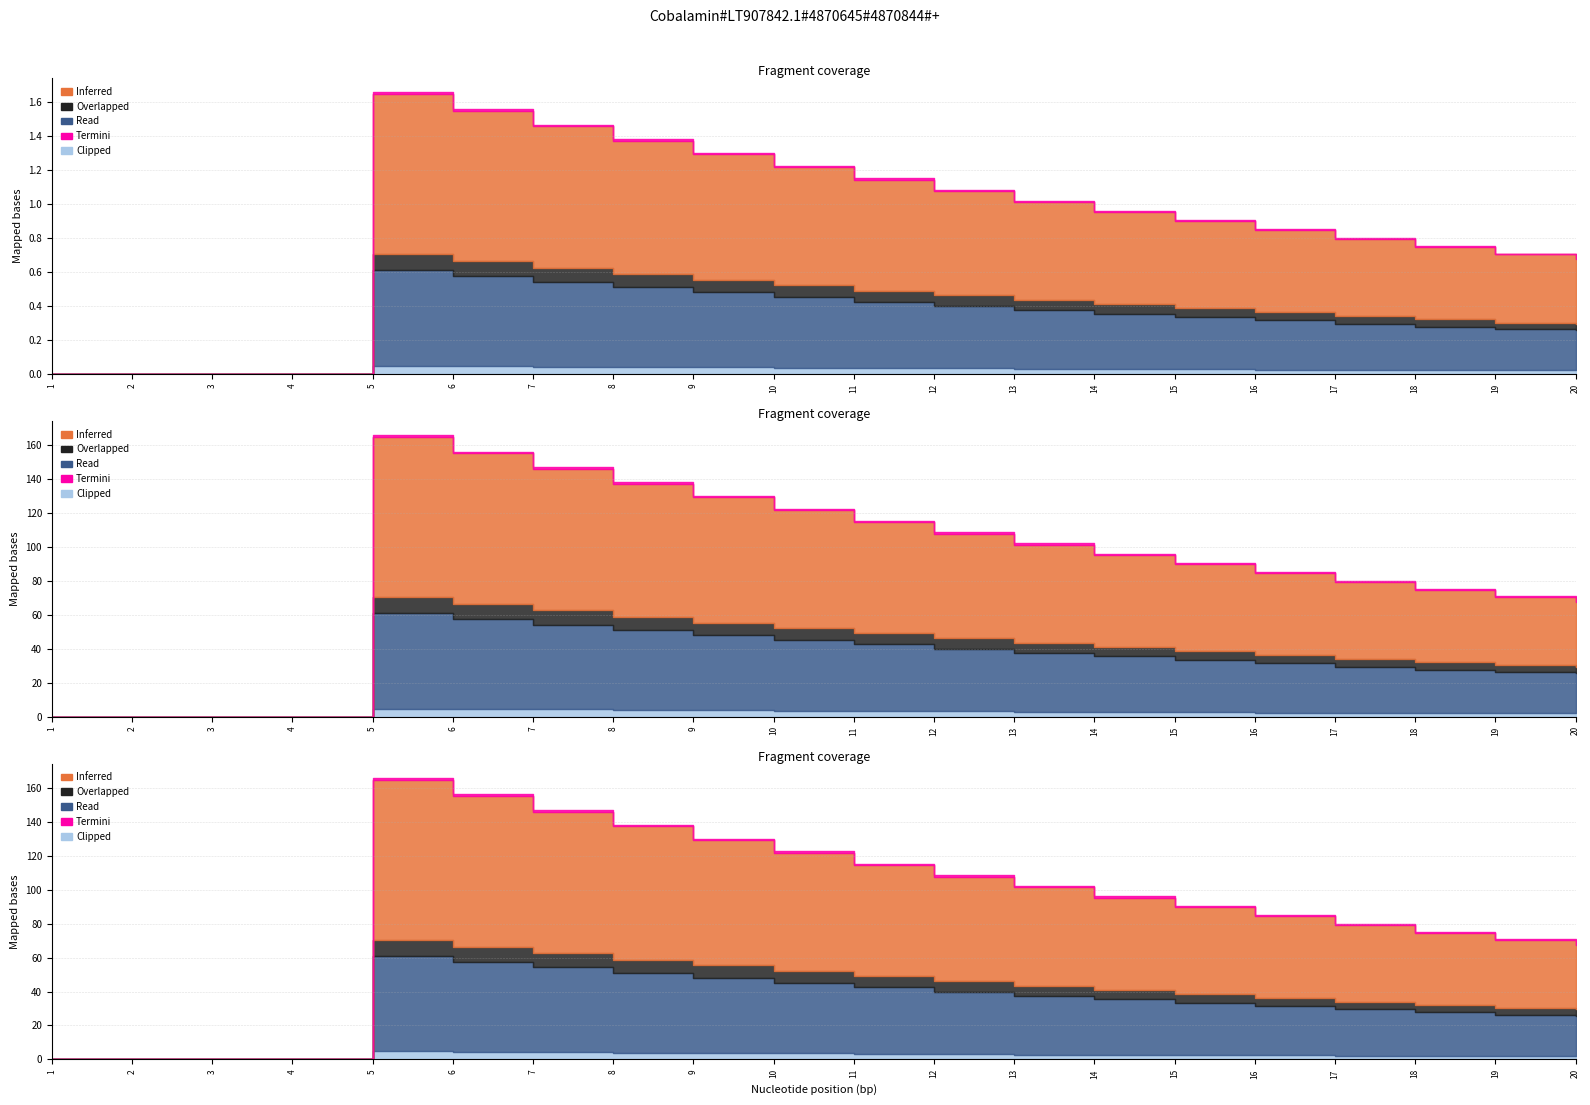

Reading left to right, transcribe all the data shown in this chart.

Inferred: 0.0	0.0	0.0	0.0	0.9	0.9	0.8	0.8	0.7	0.7	0.7	0.6	0.6	0.5	0.5	0.5	0.5	0.4	0.4	0.4
Overlapped: 0.0	0.0	0.0	0.0	0.1	0.1	0.1	0.1	0.1	0.1	0.1	0.1	0.1	0.1	0.1	0.0	0.0	0.0	0.0	0.0
Read: 0.0	0.0	0.0	0.0	0.6	0.5	0.5	0.5	0.4	0.4	0.4	0.4	0.3	0.3	0.3	0.3	0.3	0.3	0.2	0.2
Termini: 0.0	0.0	0.0	0.0	0.0	0.0	0.0	0.0	0.0	0.0	0.0	0.0	0.0	0.0	0.0	0.0	0.0	0.0	0.0	0.0
Clipped: 0.0	0.0	0.0	0.0	0.0	0.0	0.0	0.0	0.0	0.0	0.0	0.0	0.0	0.0	0.0	0.0	0.0	0.0	0.0	0.0